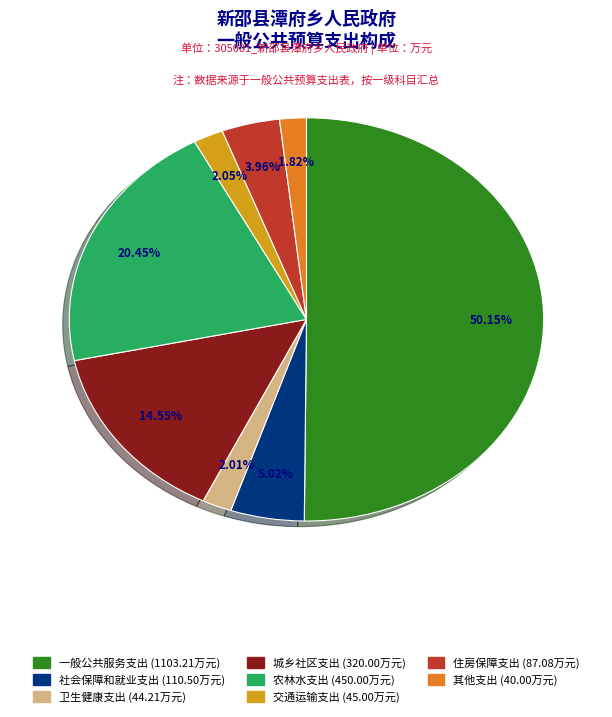

The 卫生健康支出 slice represents 2% of the pie. True or false?

True